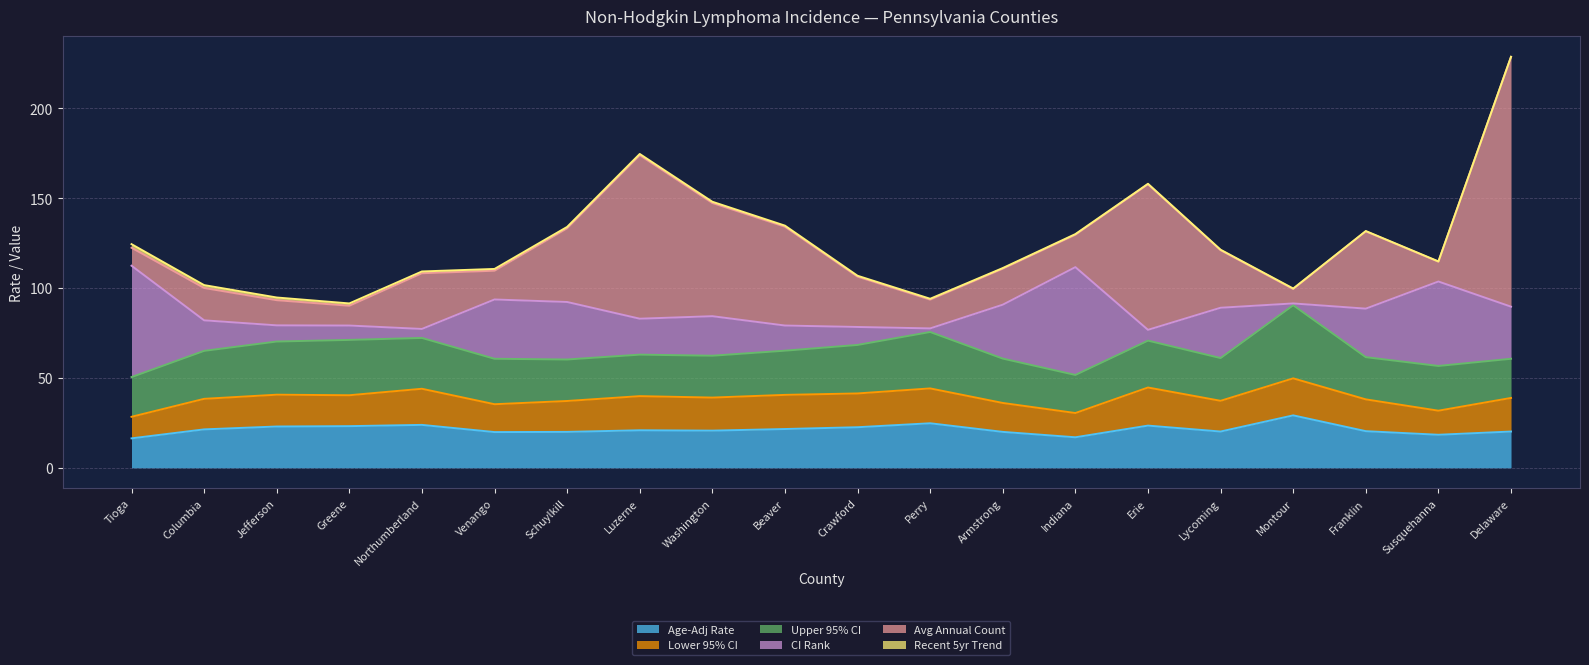

How many data points does each series have?

20